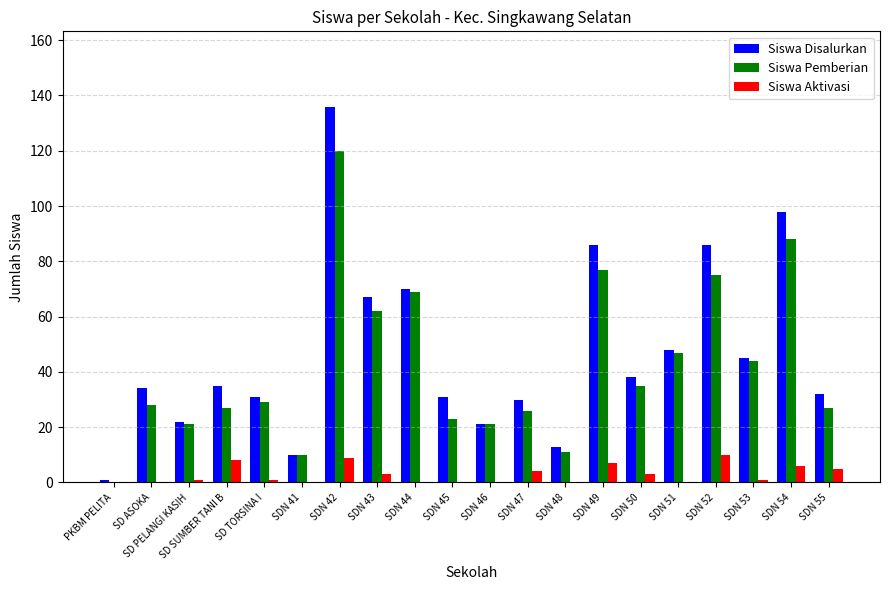

Is the value of Siswa Disalurkan at SDN 49 greater than the value of Siswa Pemberian at SD SUMBER TANI B?

Yes